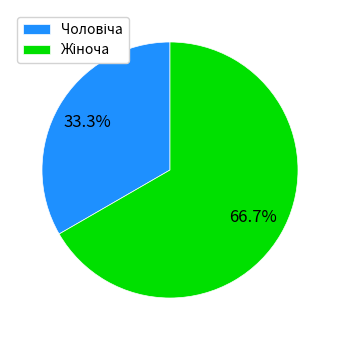

How many slices are in this pie chart?

2